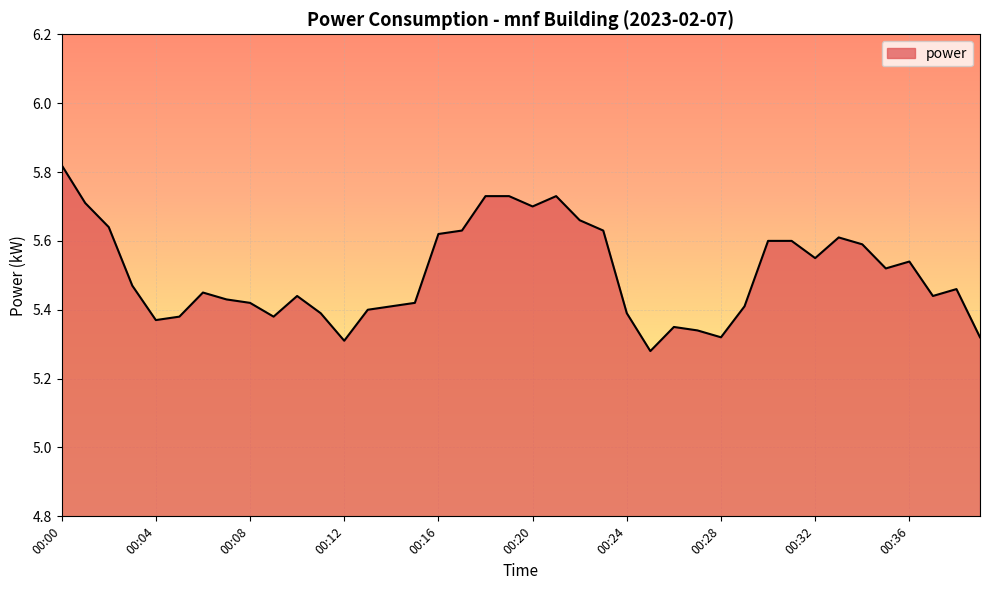

What is the difference between the maximum and minimum values?

0.5